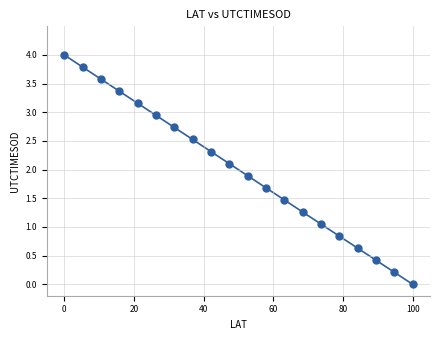

What is the range of X values (max minus min)?

100.0